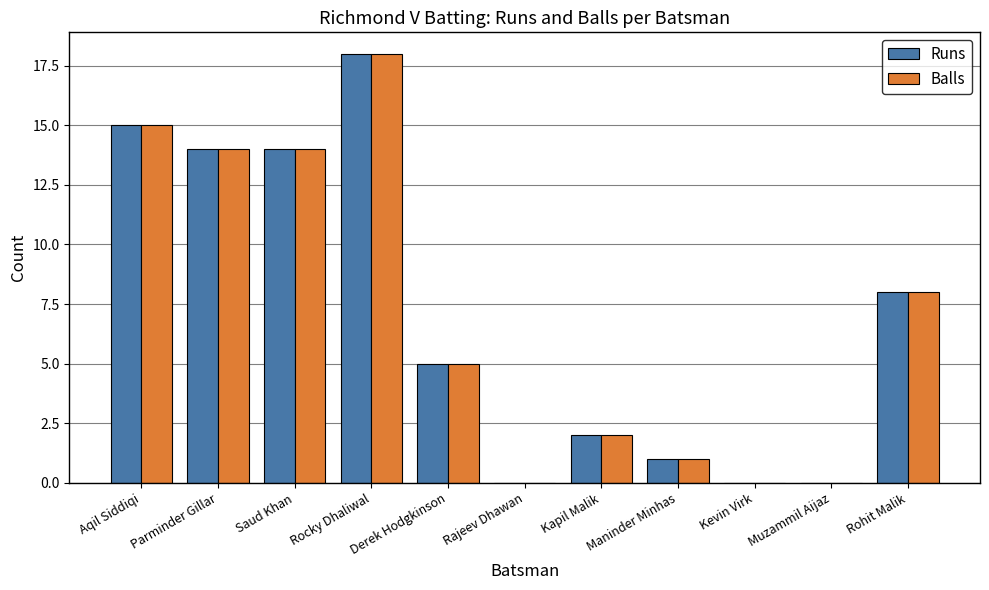

Is the value of Balls at Rohit Malik greater than the value of Runs at Aqil Siddiqi?

No